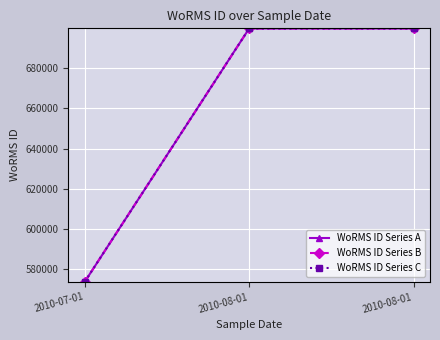

List the labels in order of WoRMS ID Series C value, smallest first.

2010-07-01, 2010-08-01, 2010-08-01